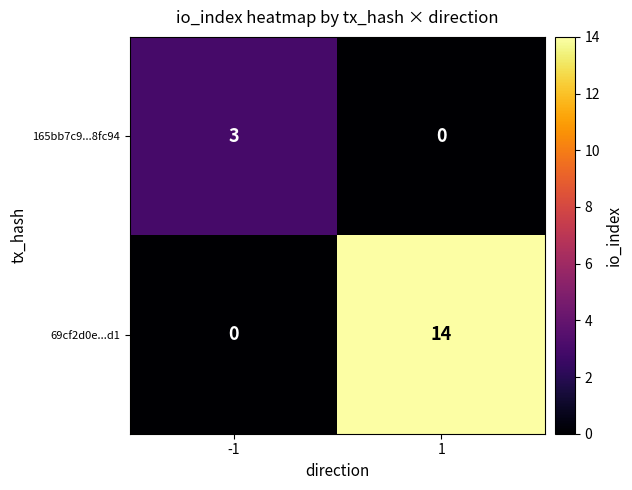

What is the maximum value shown in the chart?

14